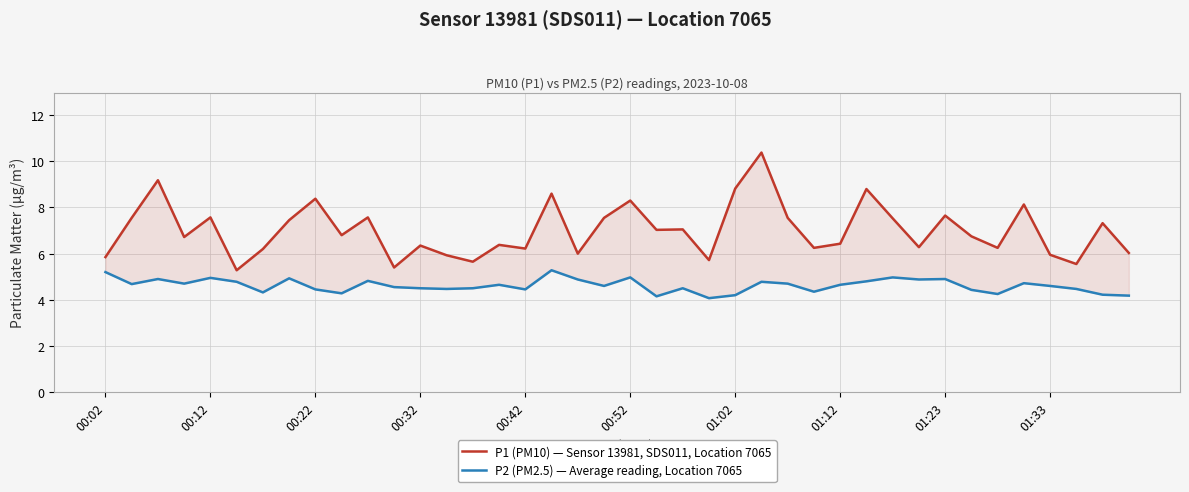

True or false: P2 (PM2.5) — Average reading, Location 7065 and P1 (PM10) — Sensor 13981, SDS011, Location 7065 cross at least once.

False